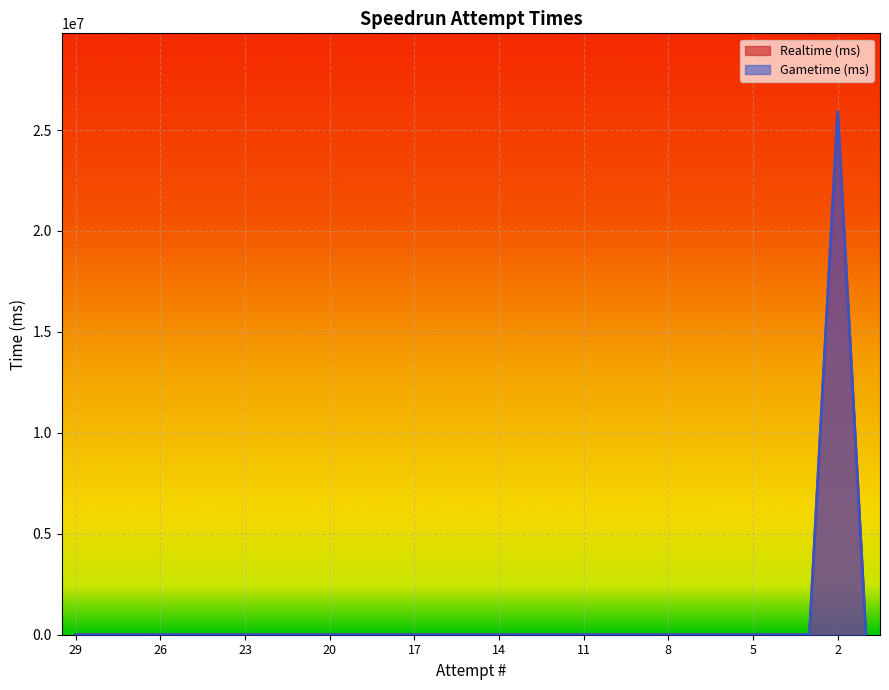

Between 23 and 9, which series saw the biggest shift?

Realtime (ms)